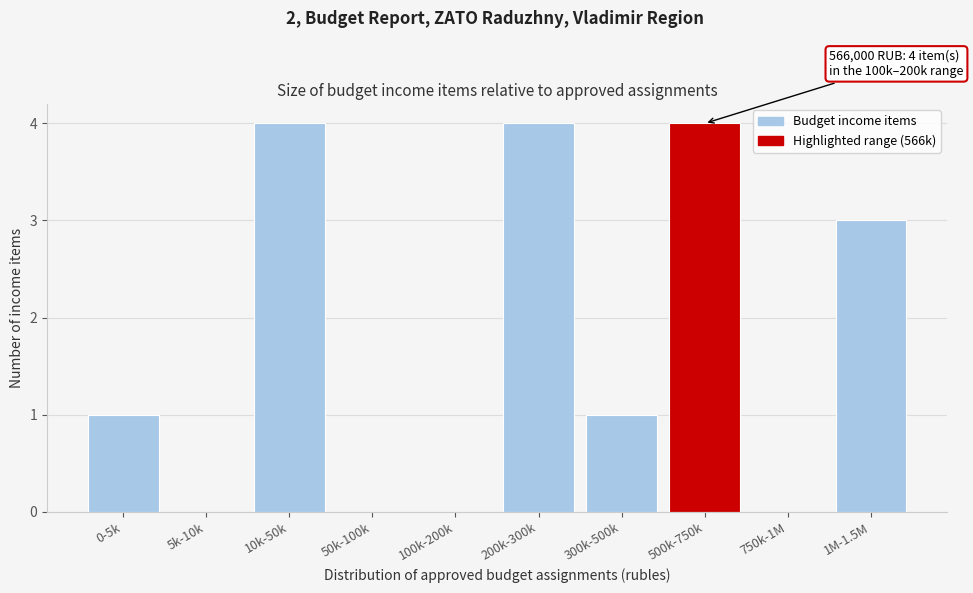

Reading left to right, what are all the values shown in this chart?

0-5k=1	5k-10k=0	10k-50k=4	50k-100k=0	100k-200k=0	200k-300k=4	300k-500k=1	500k-750k=4	750k-1M=0	1M-1.5M=3